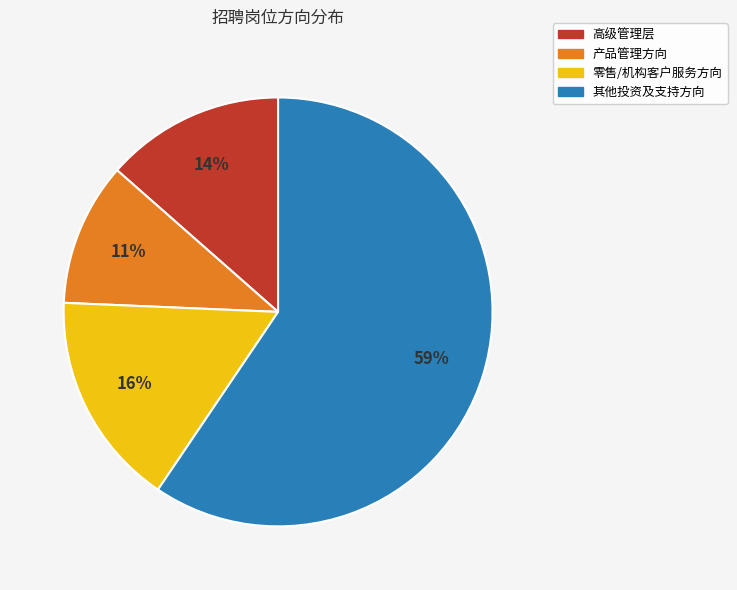

Count the number of slices in the pie.

4